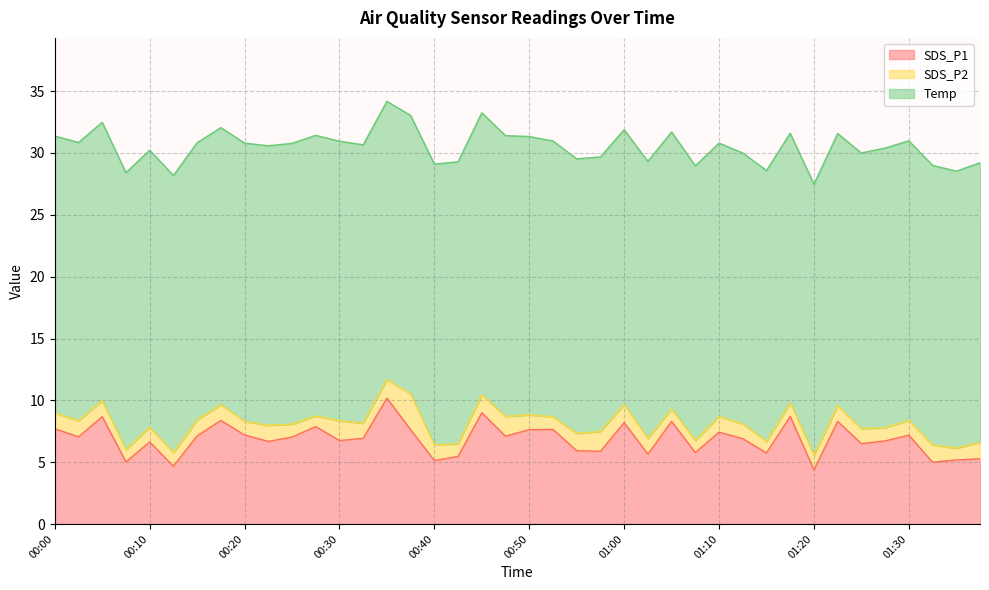

Is the value of SDS_P2 at 00:35 greater than the value of Temp at 00:38?

No